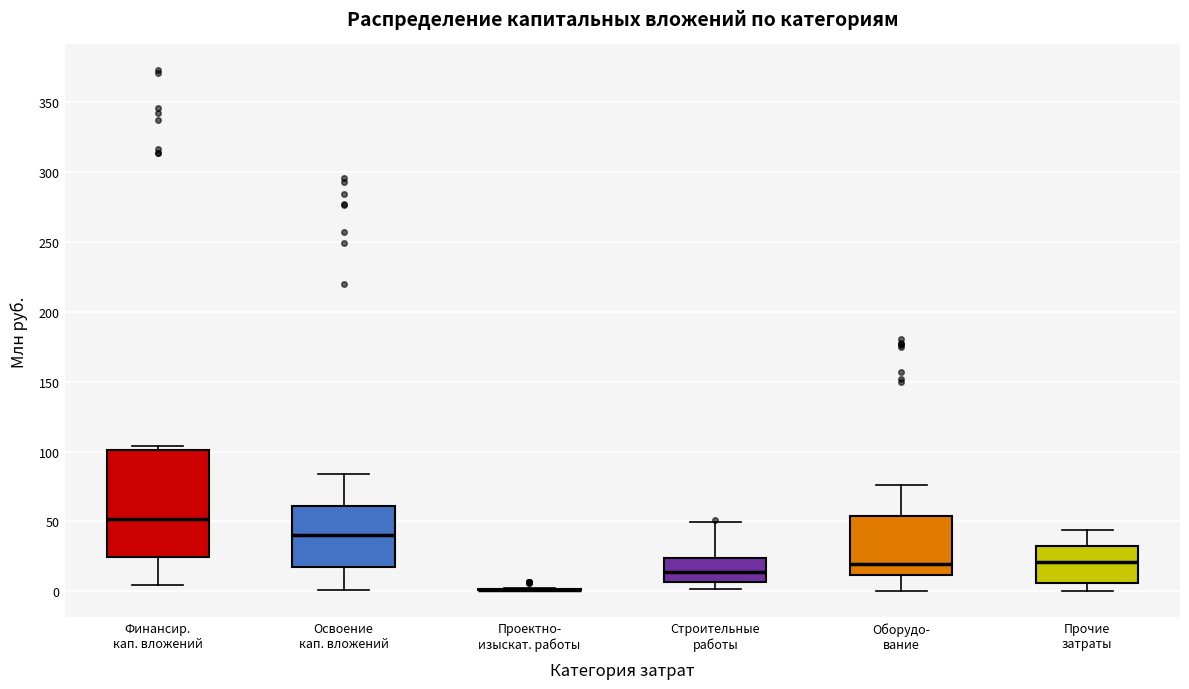

Reading left to right, transcribe this box plot: for each box, give where its median line is, the range the box spans, and where its two whiskers end, as read against the y-axis. The values are not printed on the chart, so give them approximately, as read against the axis.

Финансир. кап. вложений: median 50, box 25 to 100, whiskers 5 to 105
Освоение кап. вложений: median 40, box 15 to 60, whiskers 0 to 85
Проектно- изыскат. работы: box collapsed to a line at 0, whiskers 0 to 0
Строительные работы: median 15, box 5 to 25, whiskers 0 to 50
Оборудо- вание: median 20, box 10 to 55, whiskers 0 to 75
Прочие затраты: median 20, box 5 to 30, whiskers 0 to 45